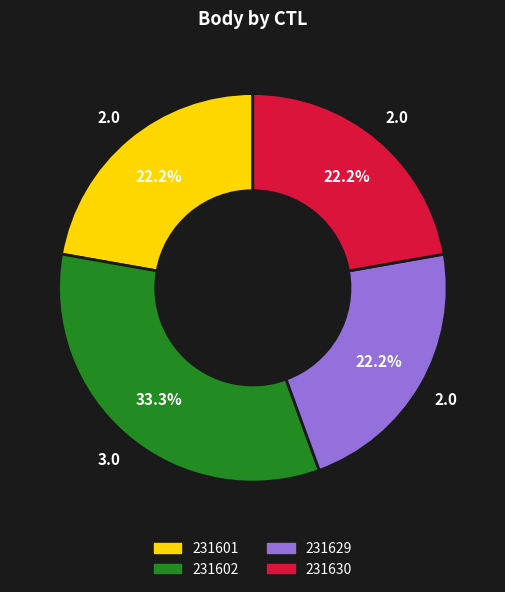

Is 231601 the majority of the pie?

No